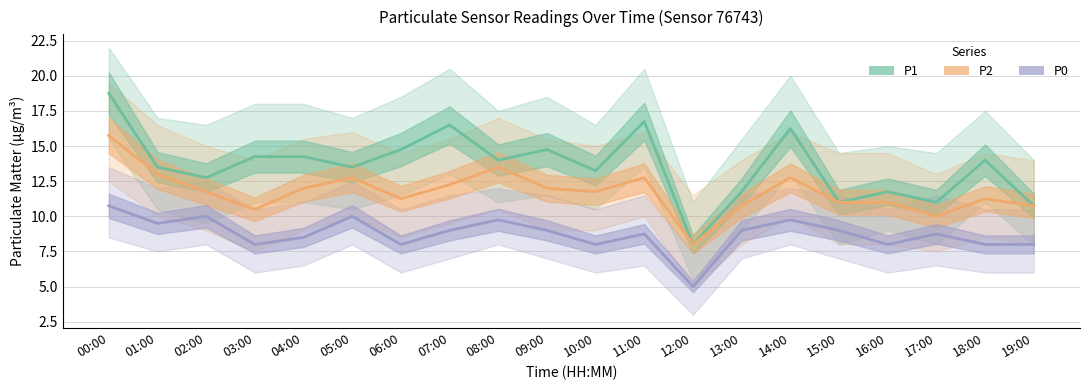

How many interior local peaks does the P2 series have?

5